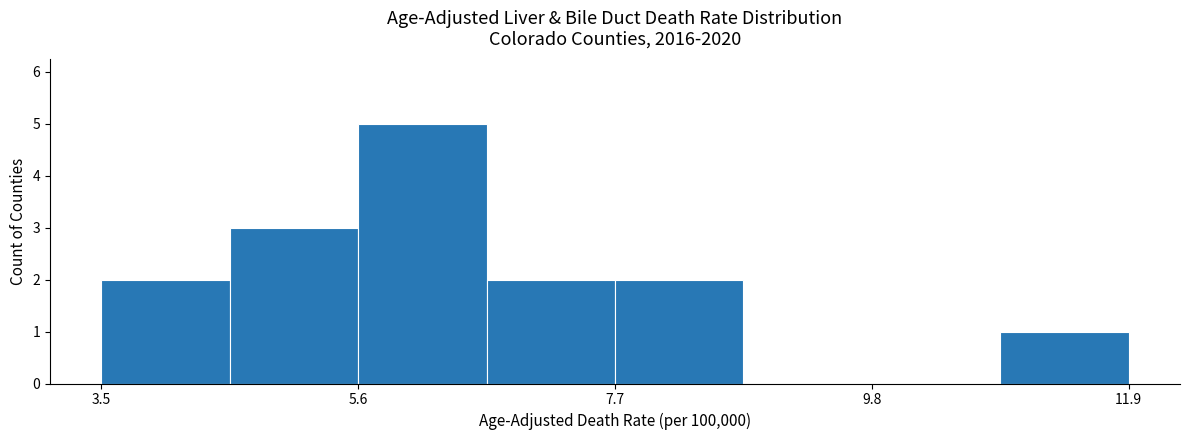

Around what value on the x-axis is the tallest bar? Give the approximate position of its centre, as read against the axis.

6.0